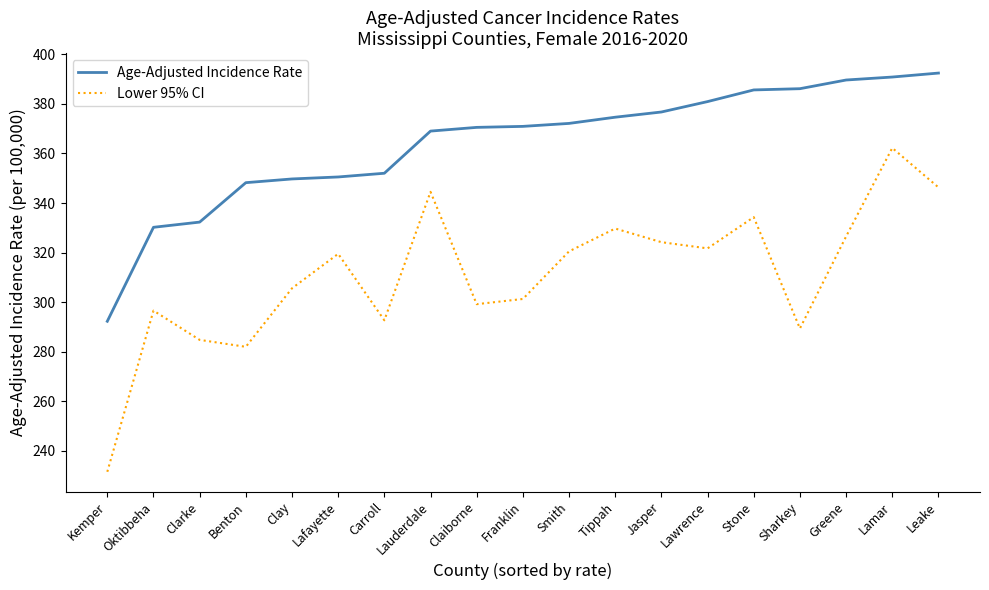

True or false: Age-Adjusted Incidence Rate and Lower 95% CI cross at least once.

False